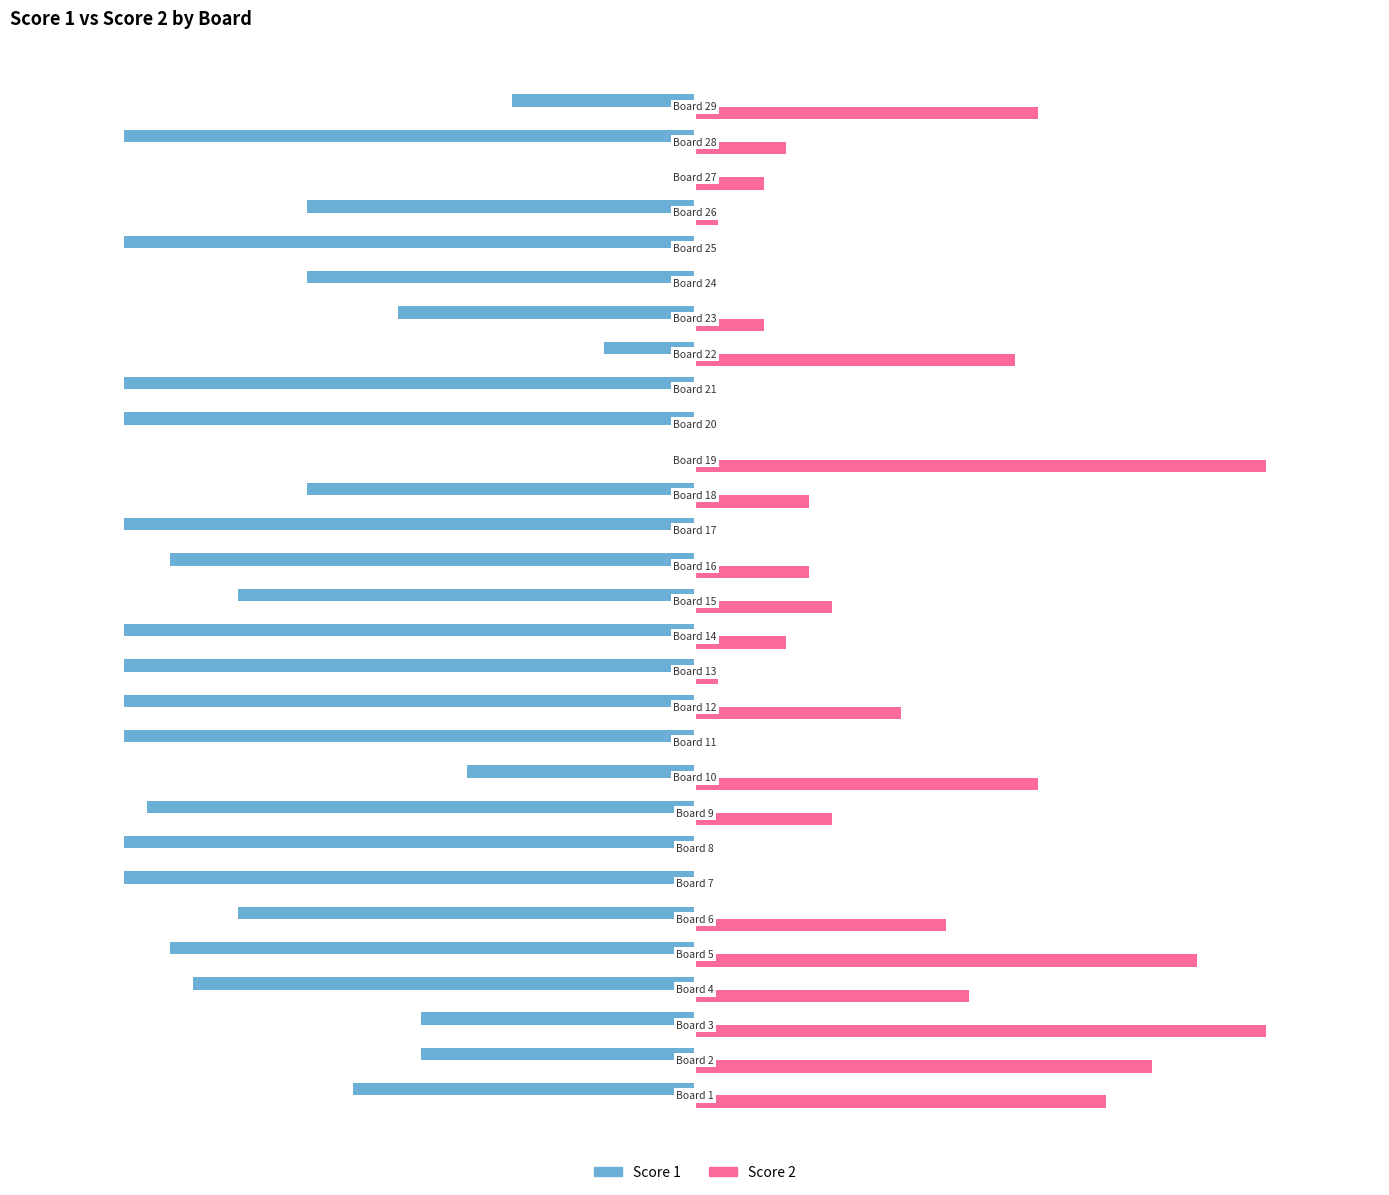

Which series has the largest total across all categories?

Score 2